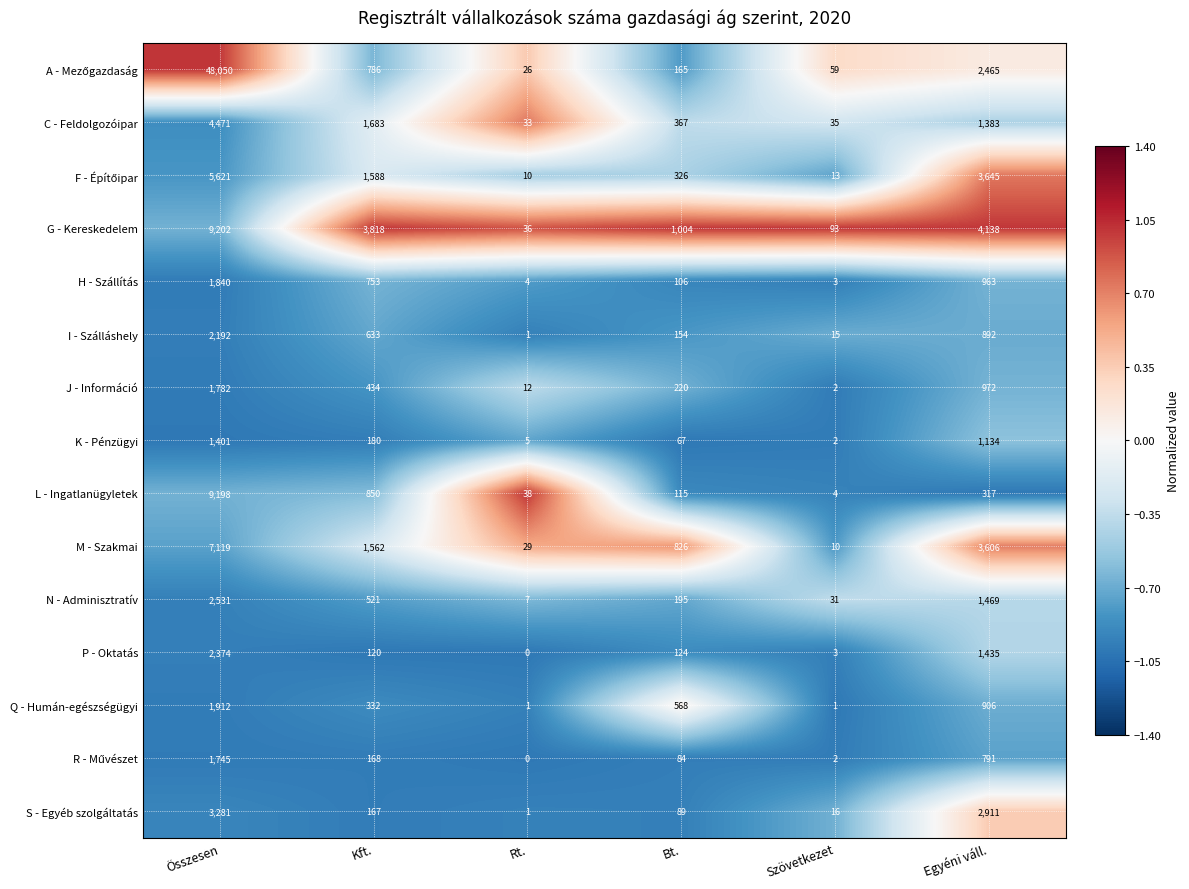

What is the average value of the J - Információ series?

570